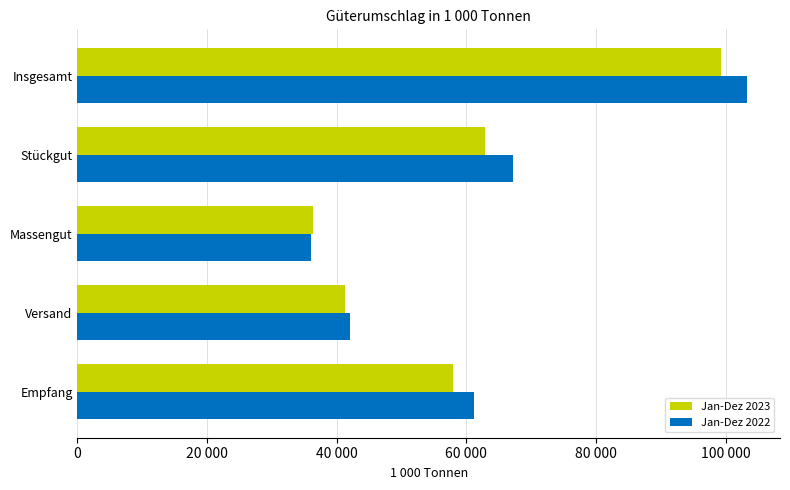

What is the value of the Jan-Dez 2022 bar at the 5th from the left?

103214.6